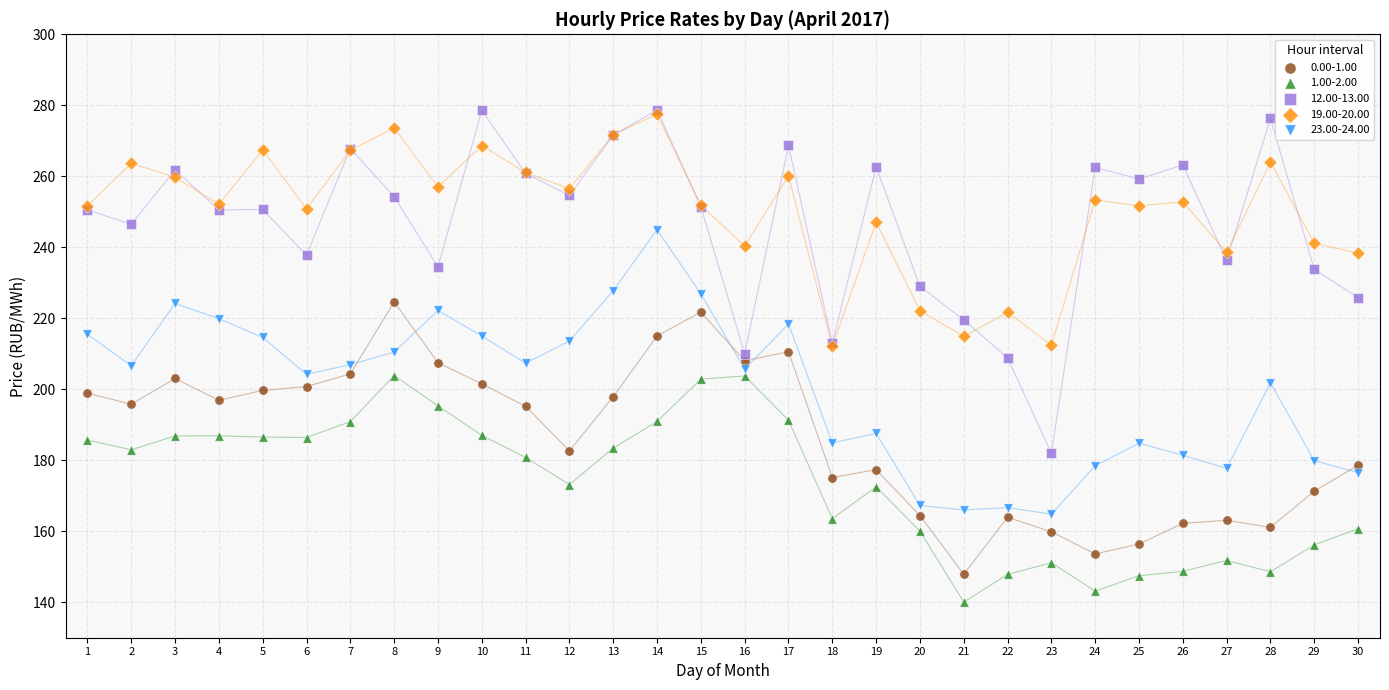

What are all the series names shown in the legend?

0.00-1.00, 1.00-2.00, 12.00-13.00, 19.00-20.00, 23.00-24.00